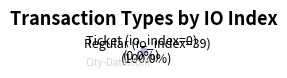

To the nearest percent, what is the combined percentage of Ticket (io_index=0) and Regular (io_index=39)?

100%